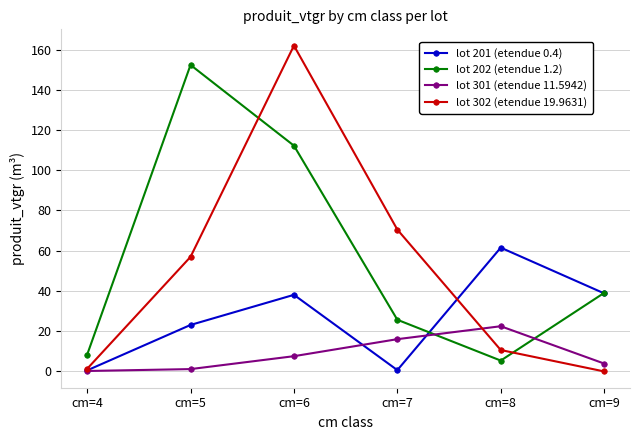

Which series has the largest total across all categories?

lot 202 (etendue 1.2)